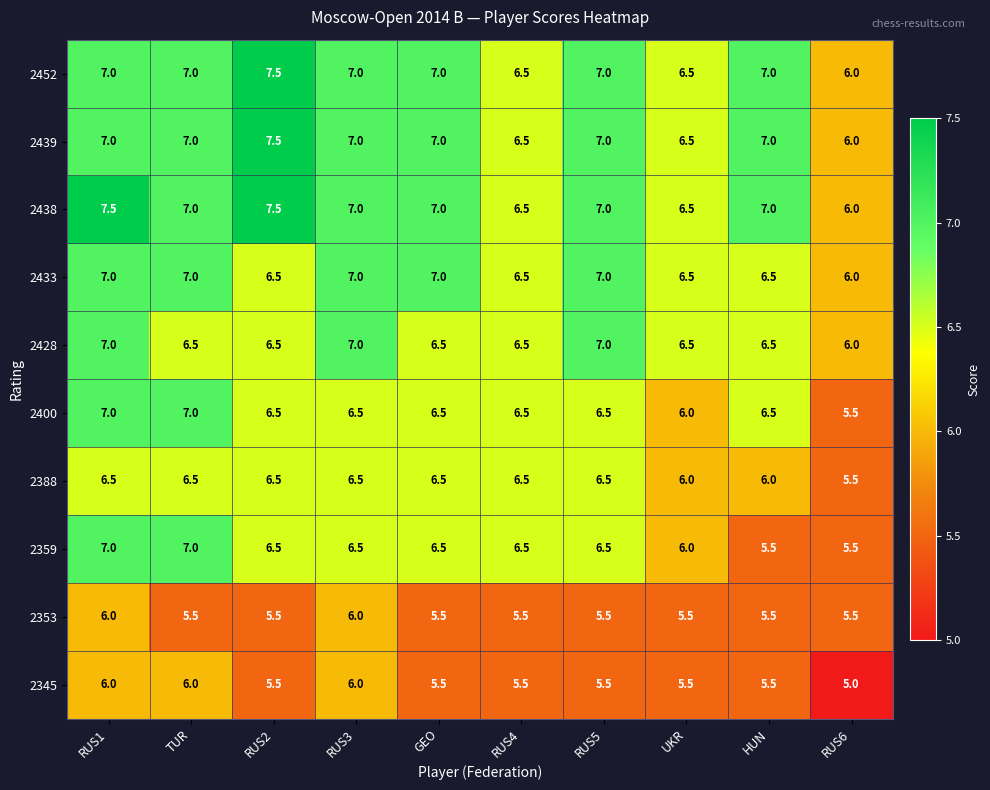

At which category is the sum across all series the highest?

RUS1